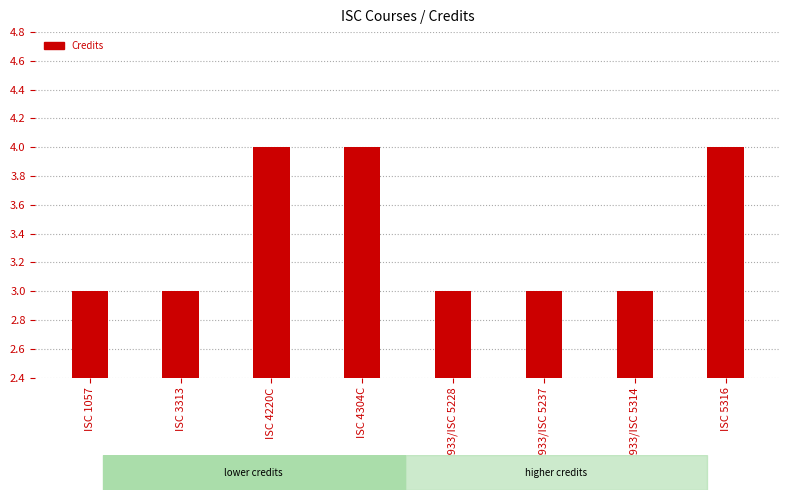

Which has a higher value, ISC 4220C or ISC 3313?

ISC 4220C